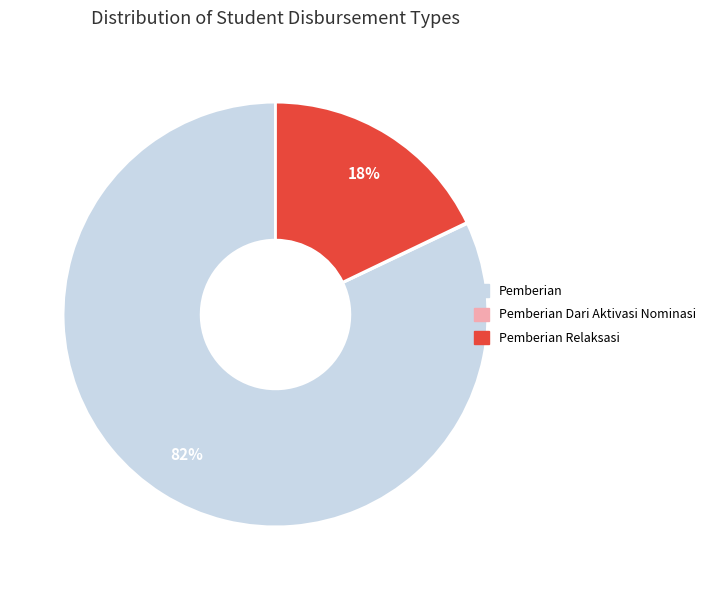

Is there any slice that represents more than half of the pie?

Yes